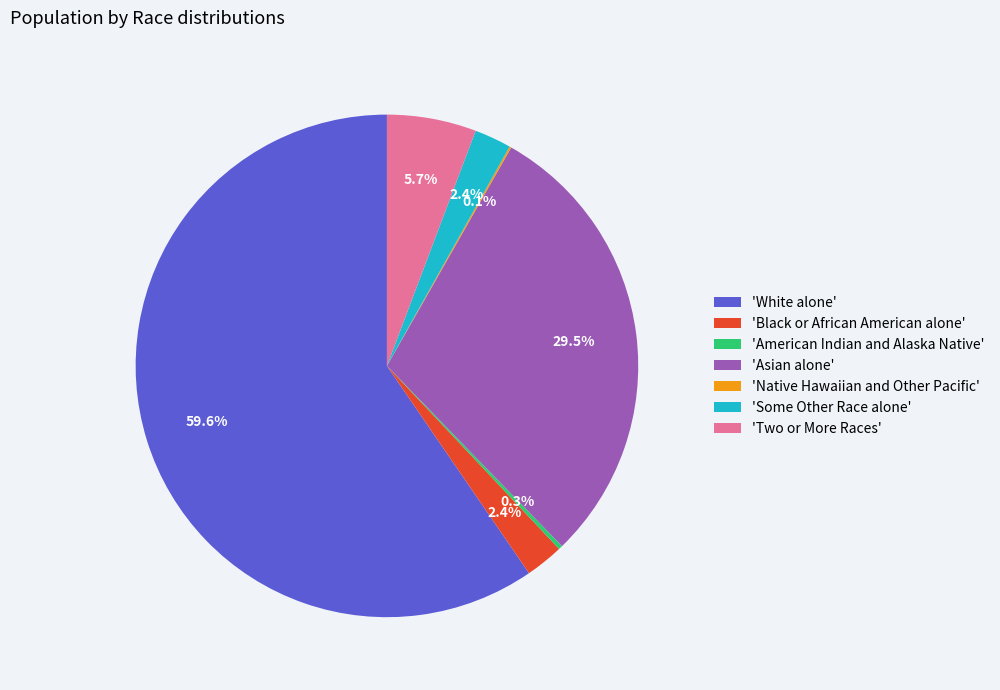

Between 'Black or African American alone' and 'White alone', which is larger?

'White alone'